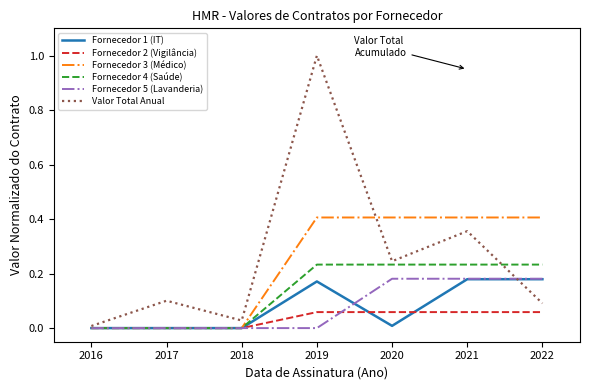

How many series are shown in this chart?

6